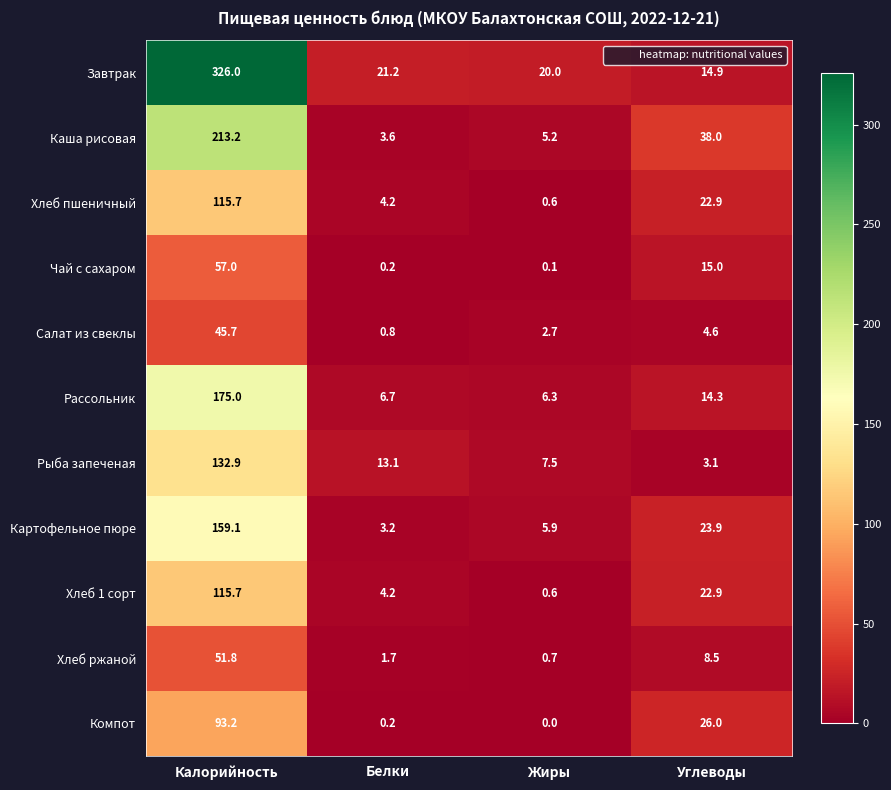

Which series changed the most between Белки and Углеводы?

Каша рисовая